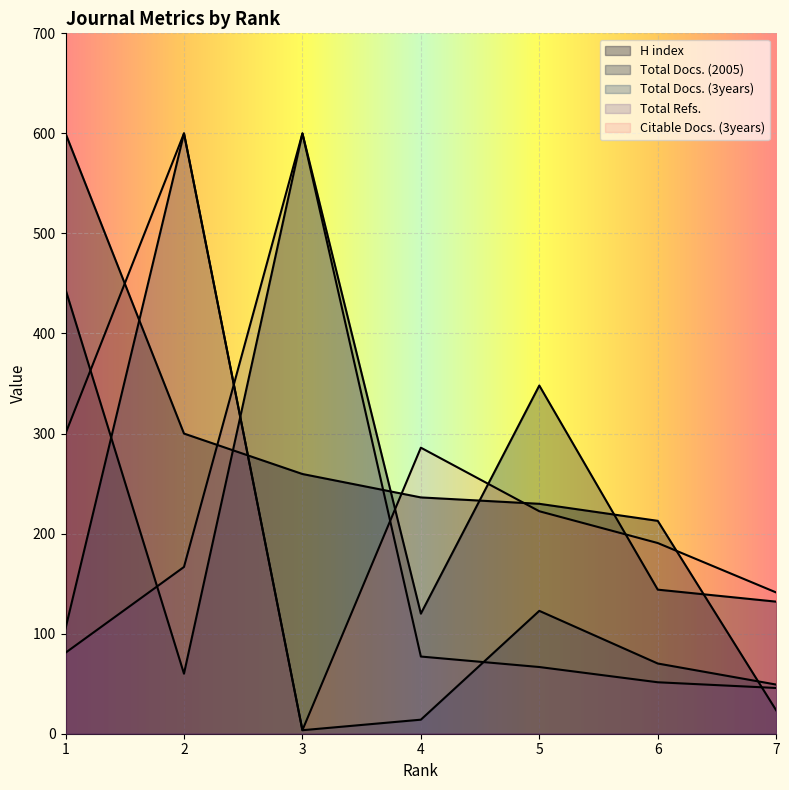

At which category is the sum across all series the highest?

2